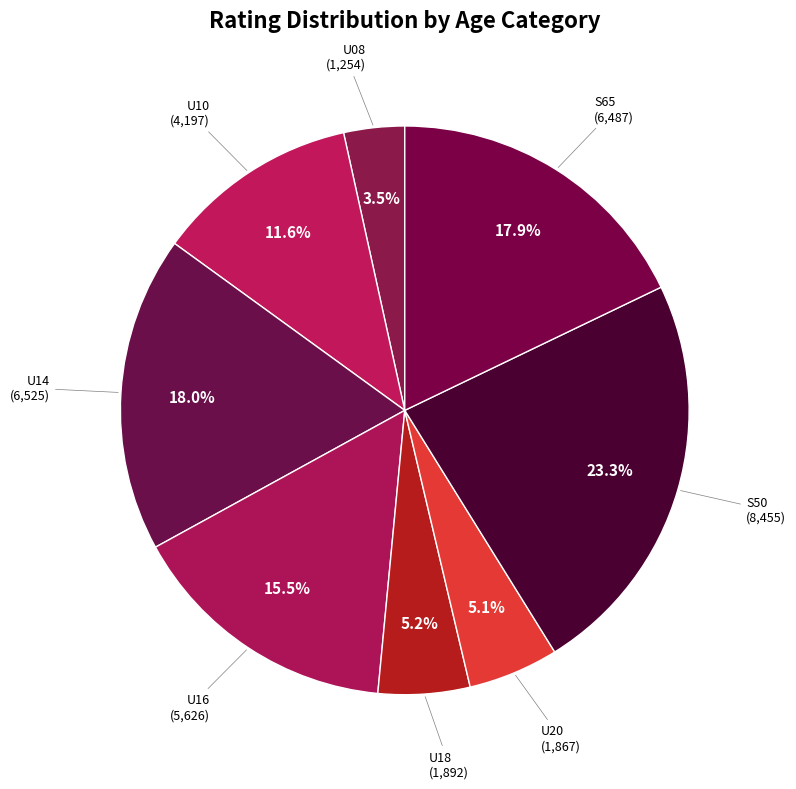

True or false: S50 accounts for 23% of the total.

True